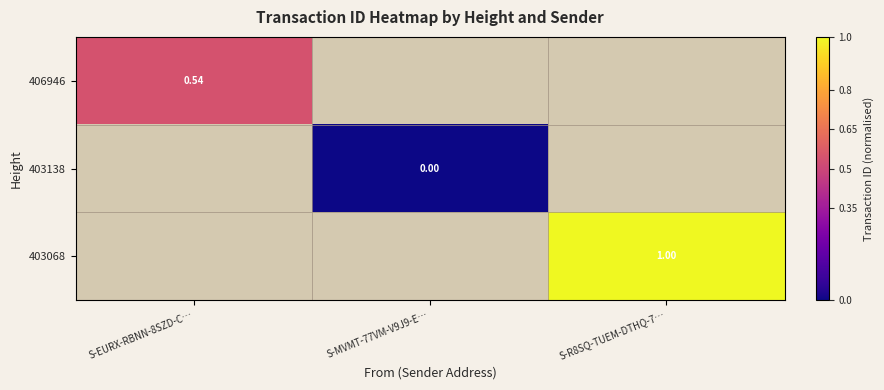

At which label is 406946 closest to 0?

S-EURX-RBNN-8SZD-C…